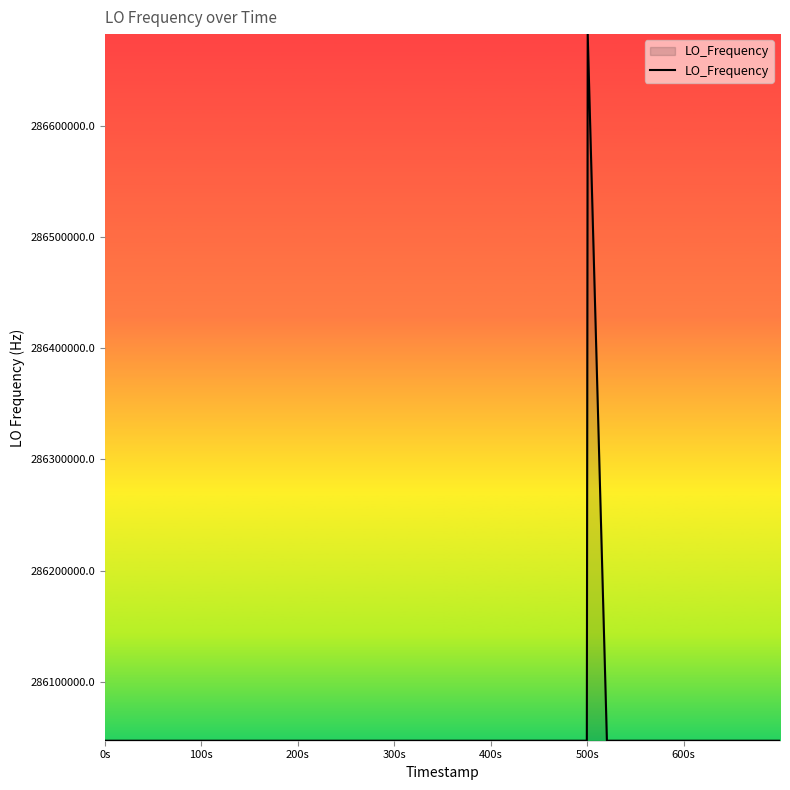

What is the greatest value displayed?

286682703.7